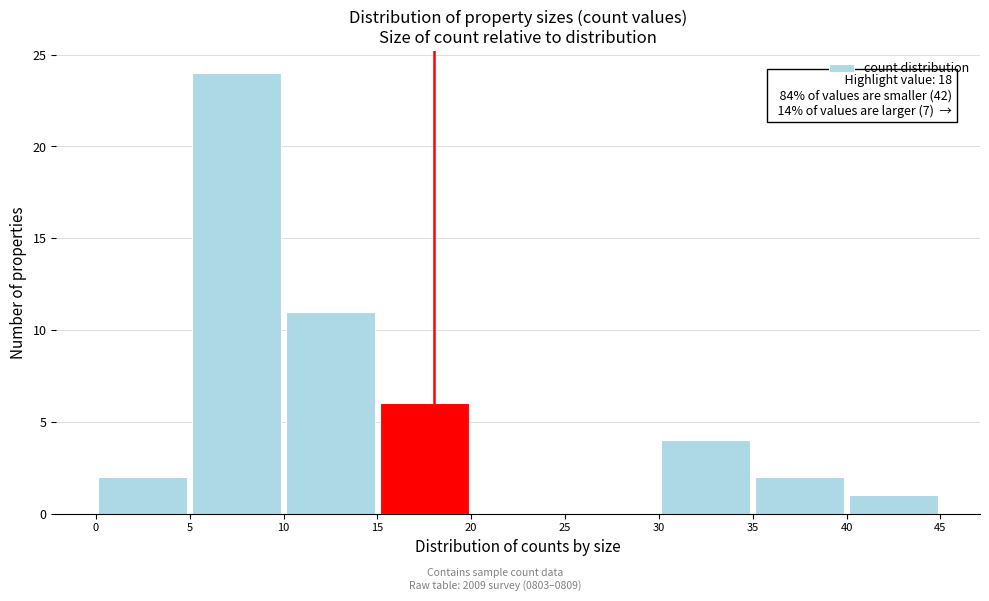

Which range on the x-axis has the tallest bar?

5 to 10